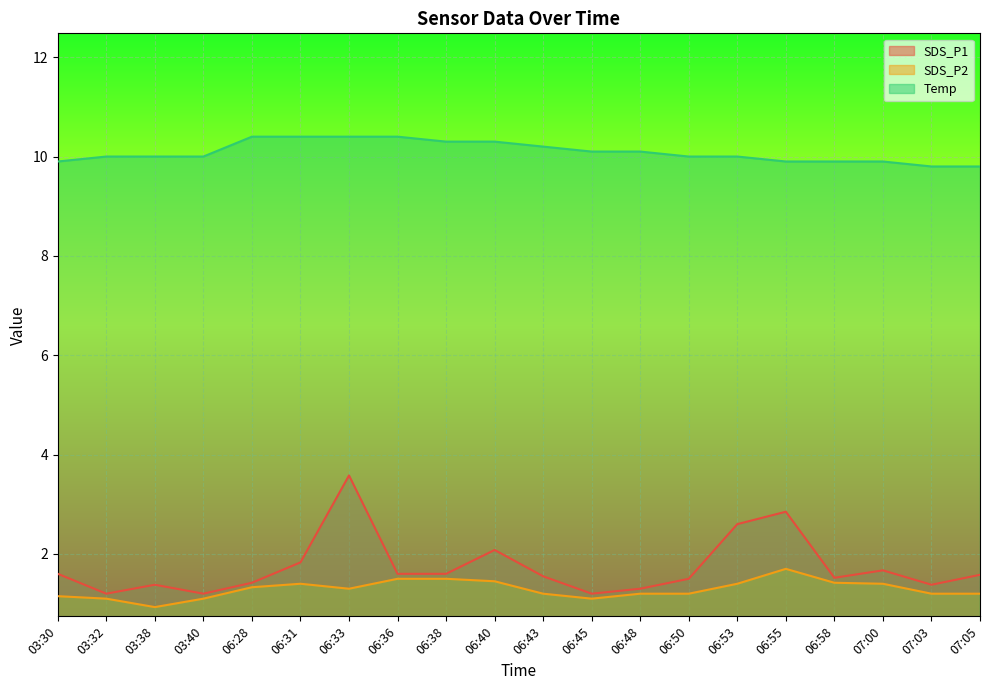

Rank the series by their maximum value, from lowest to highest.

SDS_P2, SDS_P1, Temp